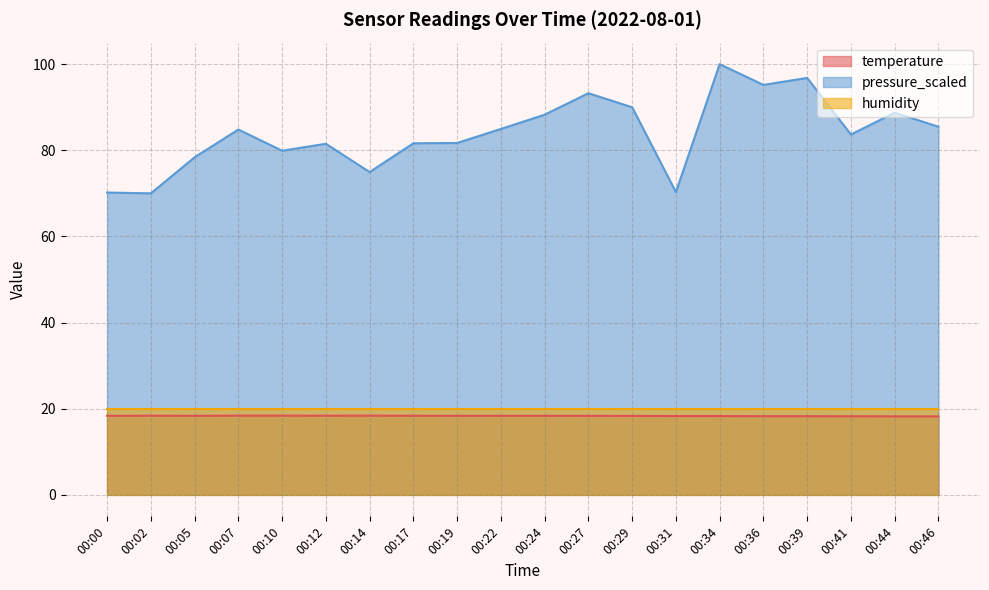

Which series has the largest range (max minus min)?

pressure_scaled